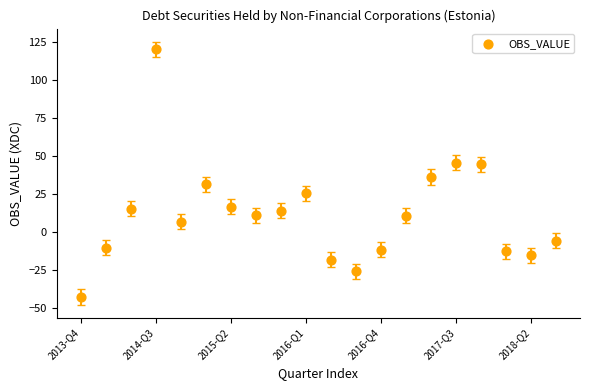

What Y value in the scatter plot is closest to 38?

36.1